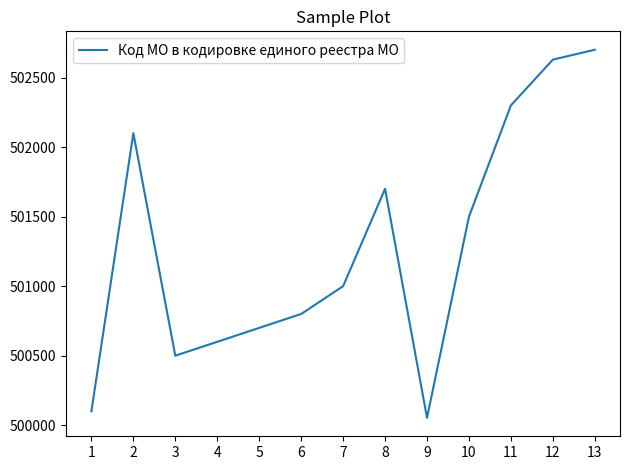

At which label does the data first exceed 501001?

2